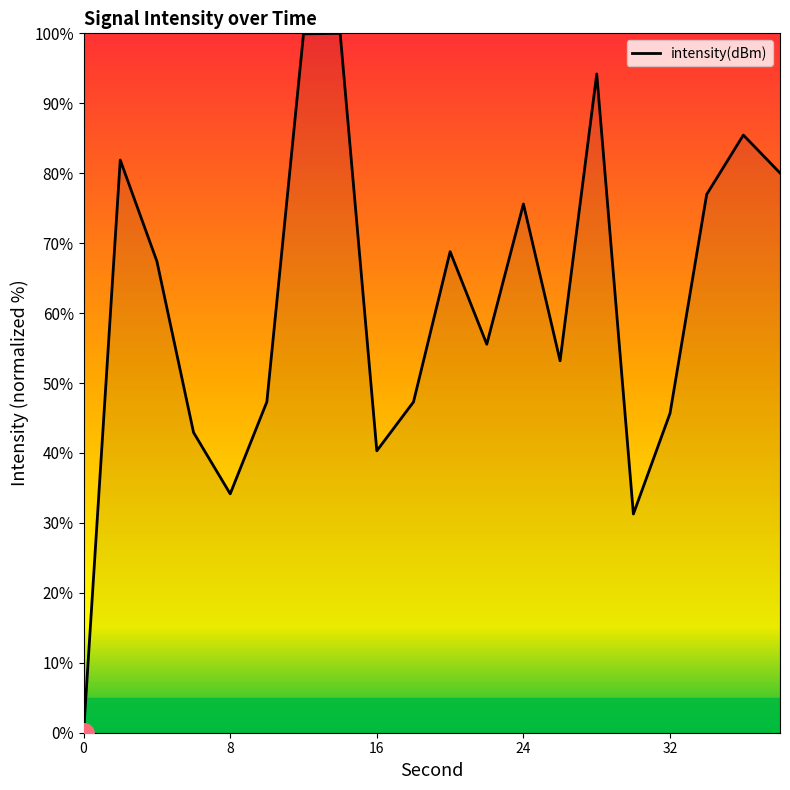

What is the difference between the maximum and minimum values?

100.0